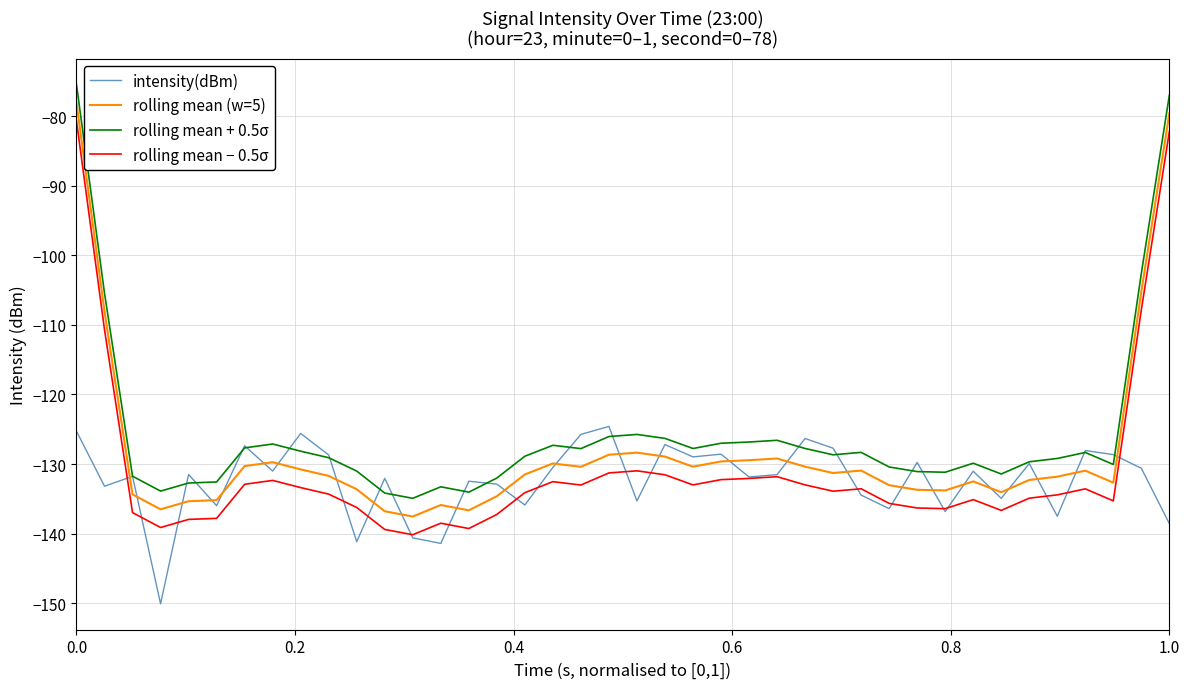

True or false: rolling mean − 0.5σ and rolling mean (w=5) intersect in this chart.

False